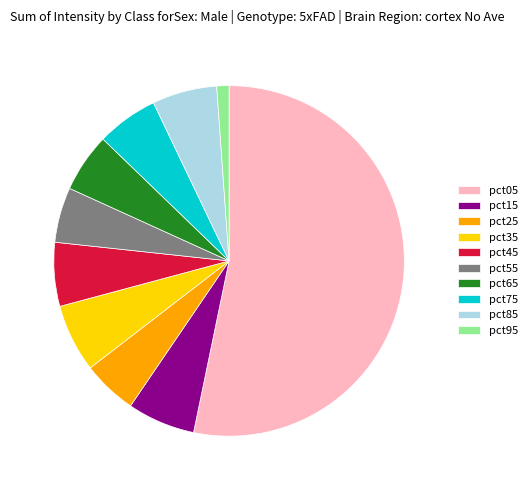

Which category has the biggest portion of the pie?

pct05